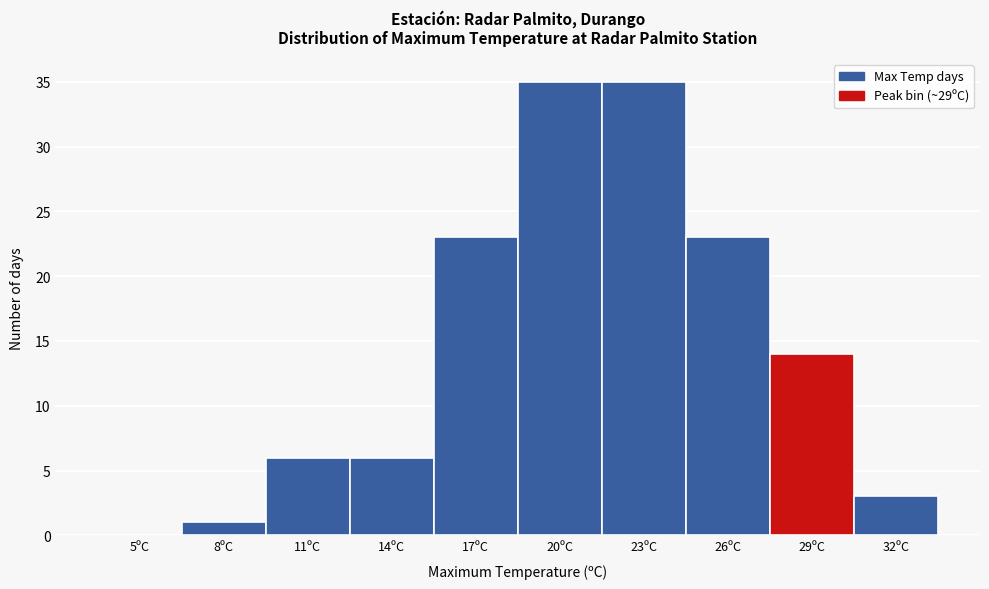

Reading left to right, list all the values displayed in this chart.

5ºC=0	8ºC=1	11ºC=6	14ºC=6	17ºC=23	20ºC=35	23ºC=35	26ºC=23	29ºC=14	32ºC=3